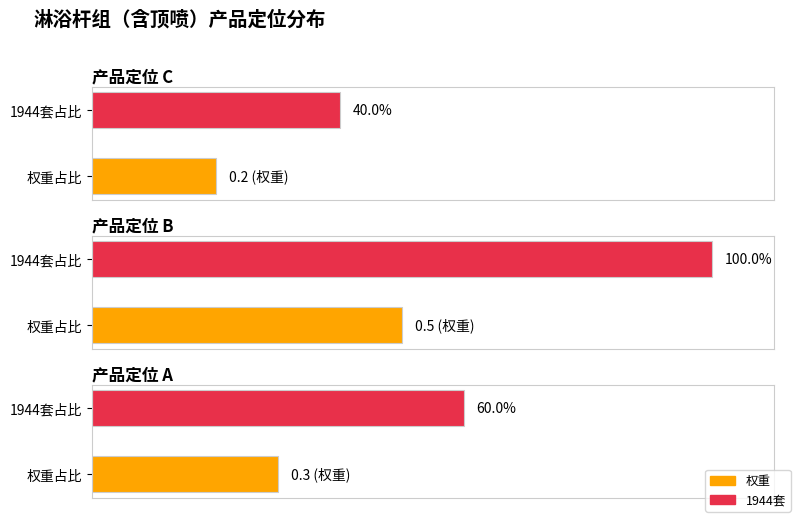

What is the difference between the maximum and minimum values in the 权重 series?

0.3